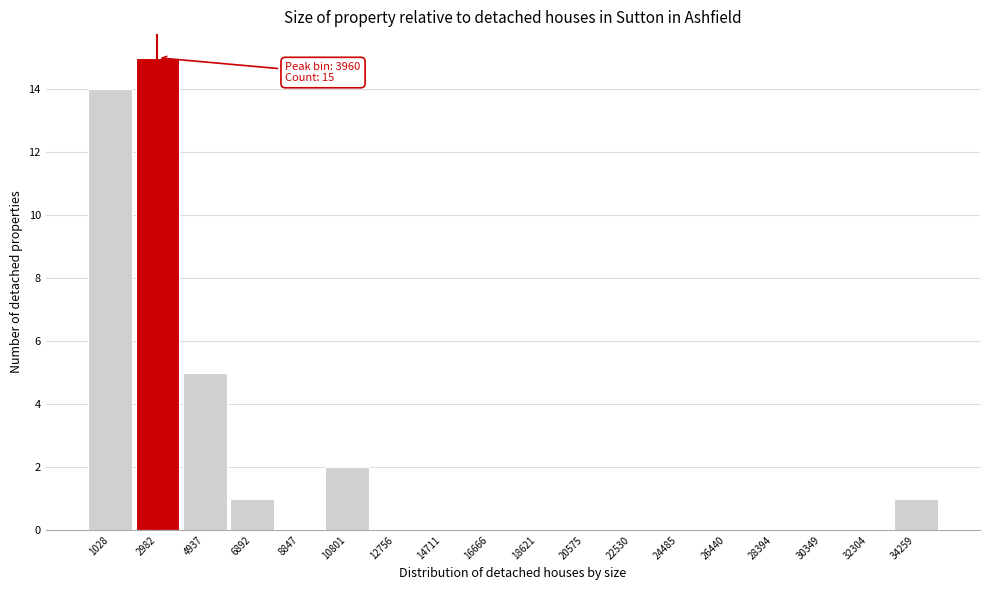

Reading right to left, list all the values displayed in this chart.

34259=1	32304=0	30349=0	28394=0	26440=0	24485=0	22530=0	20575=0	18621=0	16666=0	14711=0	12756=0	10801=2	8847=0	6892=1	4937=5	2982=15	1028=14